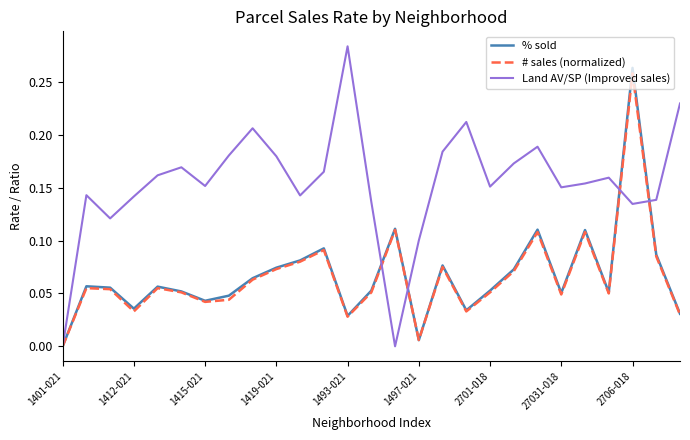

Which series has the largest total across all categories?

Land AV/SP (Improved sales)